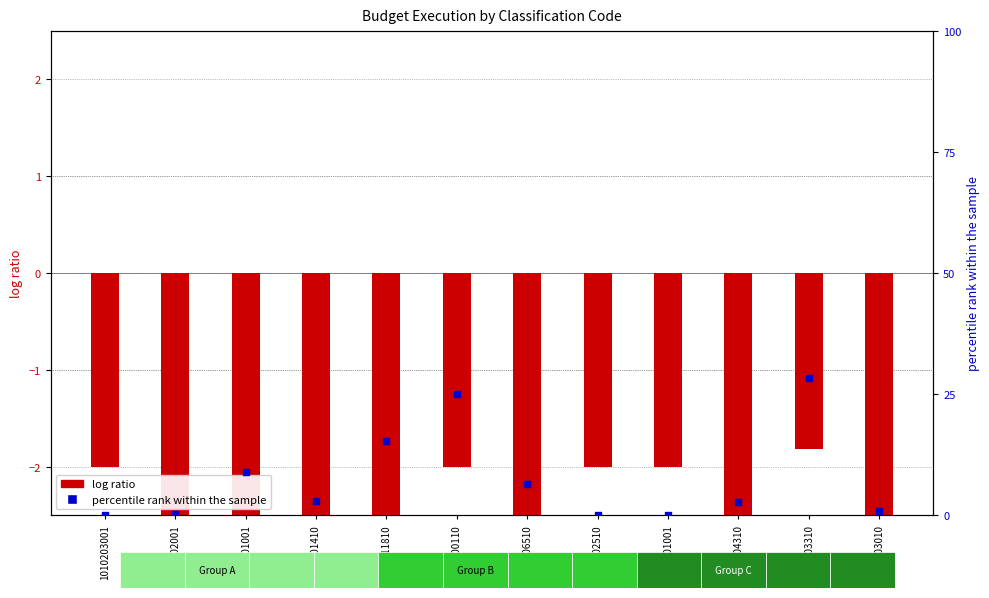

Is the value of percentile rank within the sample at 2023511810 greater than the value of log ratio at 1010203001?

Yes